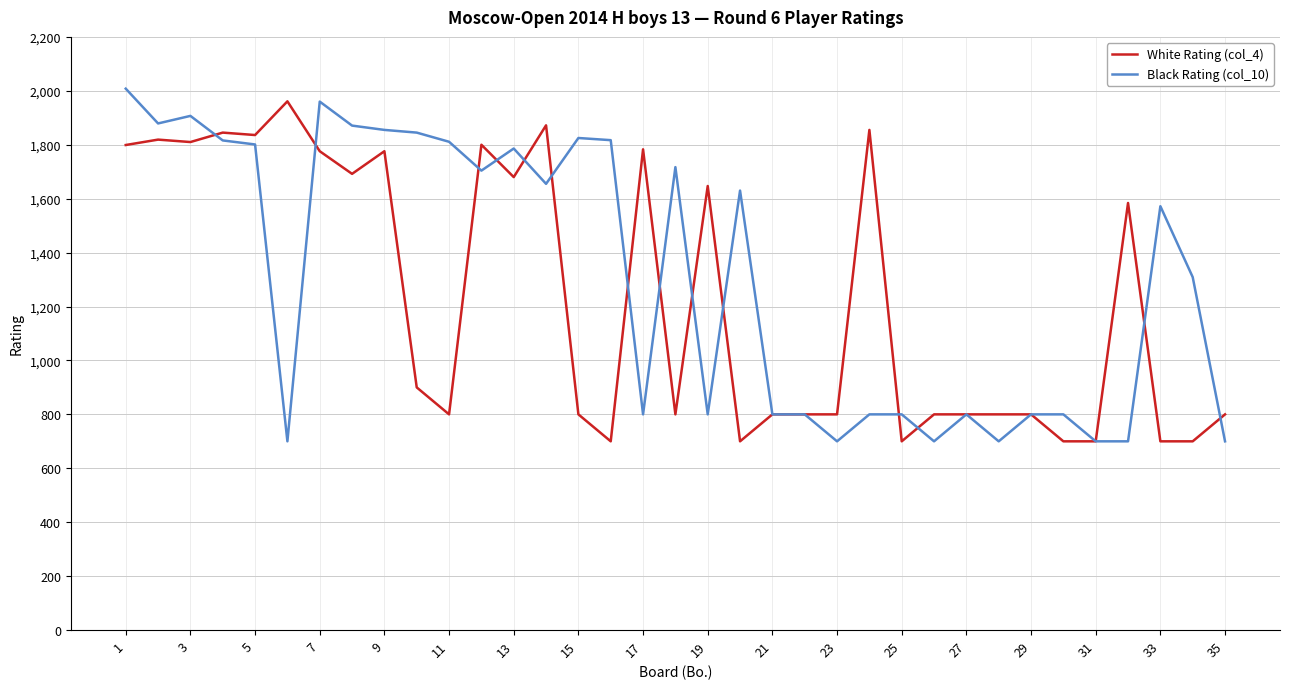

What are all the series names shown in the legend?

White Rating (col_4), Black Rating (col_10)